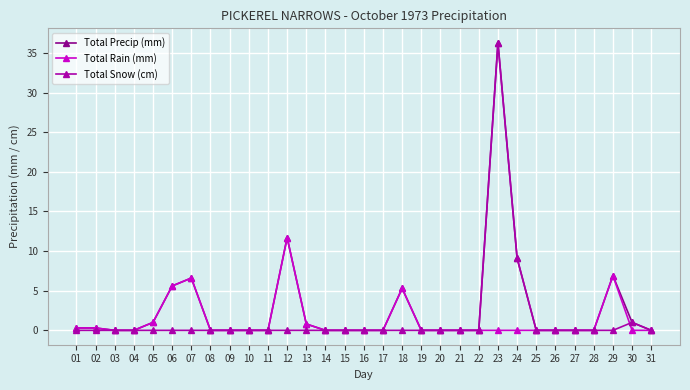

Does the chart display data point markers on the line(s)?

Yes